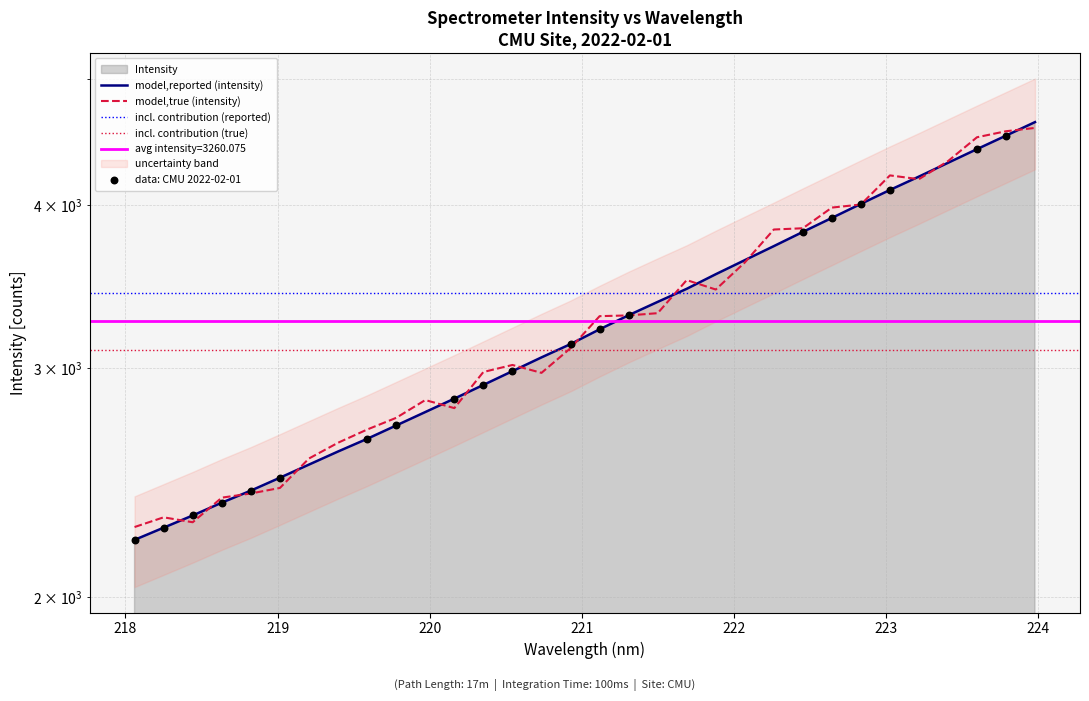

What is the ratio of the value at 218.6332 to the value at 221.4993?

0.7